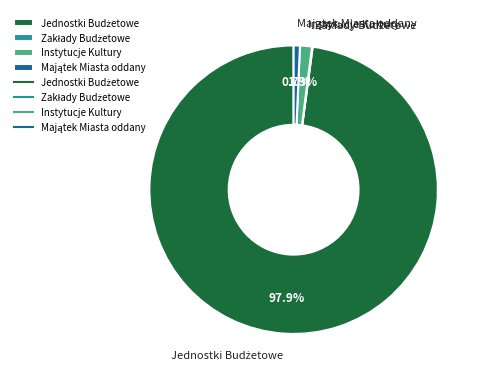

Is there a majority slice in this chart?

Yes